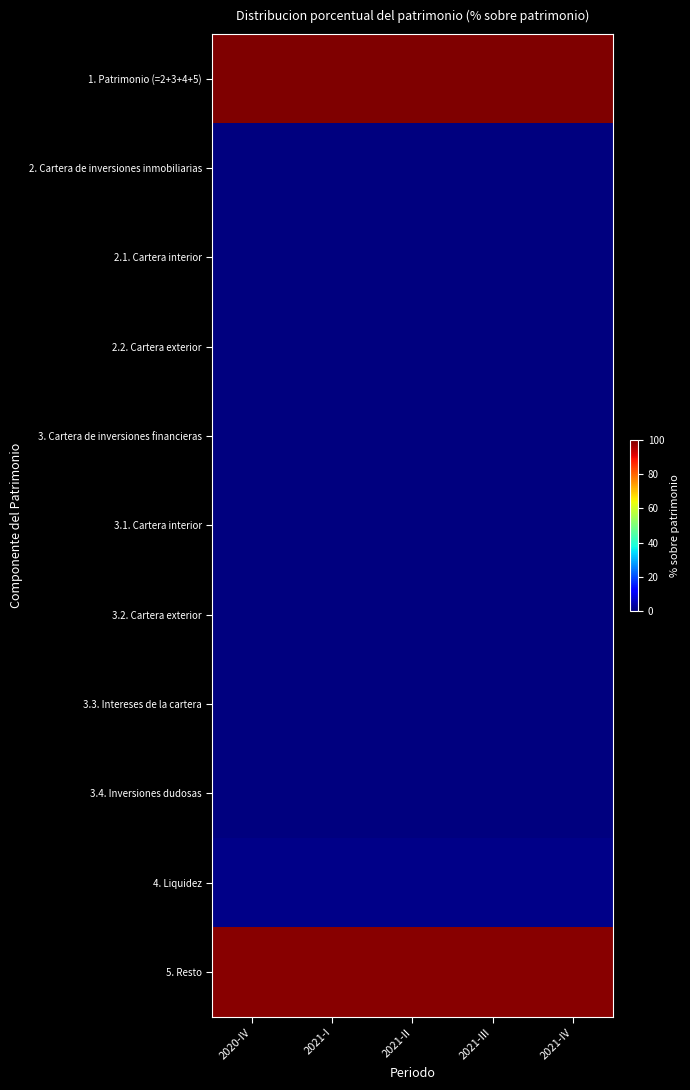

Rank the series at 2021-II from highest to lowest value.

1. Patrimonio (=2+3+4+5), 5. Resto, 4. Liquidez, 2. Cartera de inversiones inmobiliarias, 2.1. Cartera interior, 2.2. Cartera exterior, 3. Cartera de inversiones financieras, 3.1. Cartera interior, 3.2. Cartera exterior, 3.3. Intereses de la cartera, 3.4. Inversiones dudosas